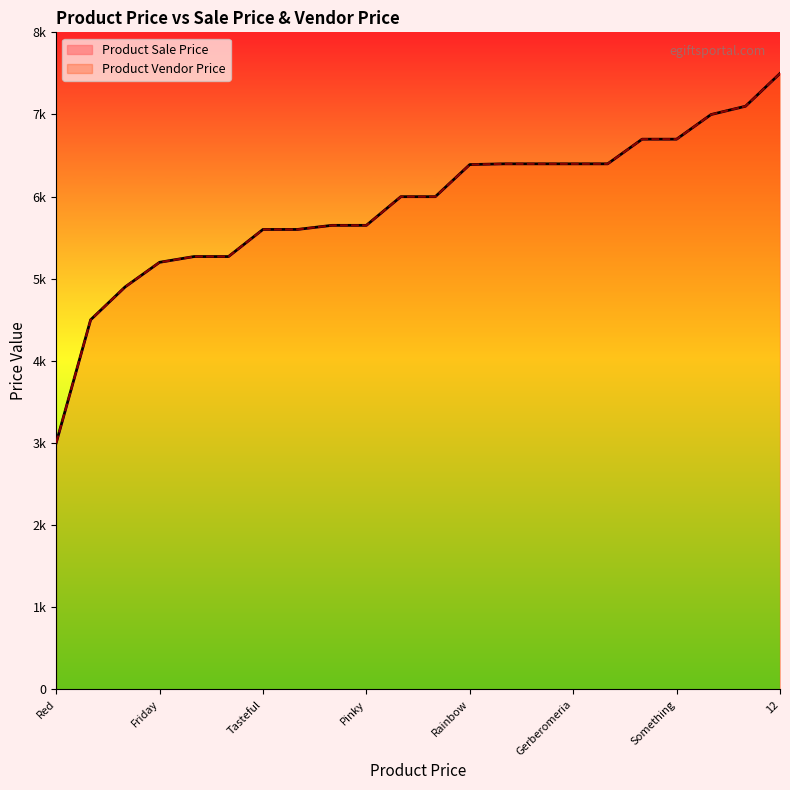

Does the chart display data point markers on the line(s)?

No